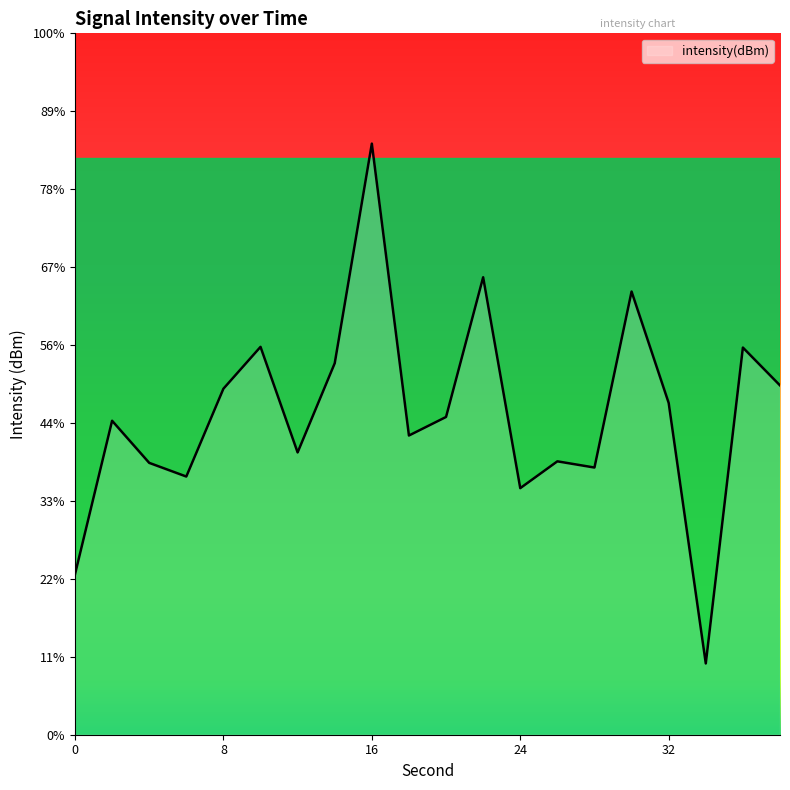

Reading left to right, what are all the values shown in this chart?

-134.7	-124.9	-127.6	-128.4	-122.8	-120.1	-126.9	-121.2	-107.1	-125.8	-124.6	-115.7	-129.2	-127.5	-127.9	-116.6	-123.7	-140.4	-120.2	-122.6